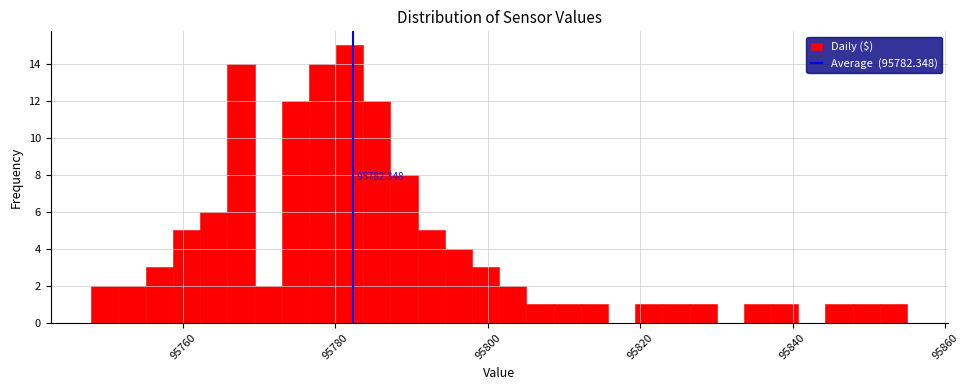

Read against the x-axis, roughly where is the centre of the tallest bar?

95782